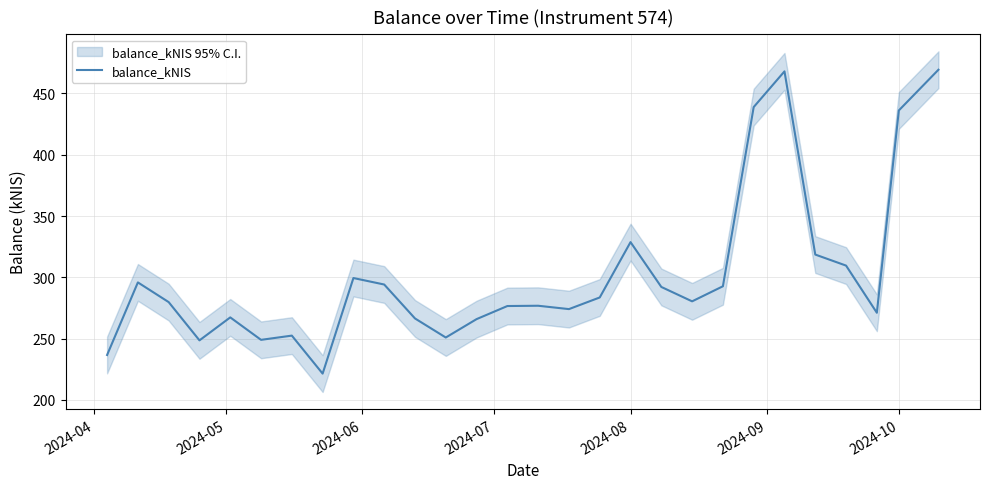

Where is balance_kNIS nearest to the value 345?

2024-08